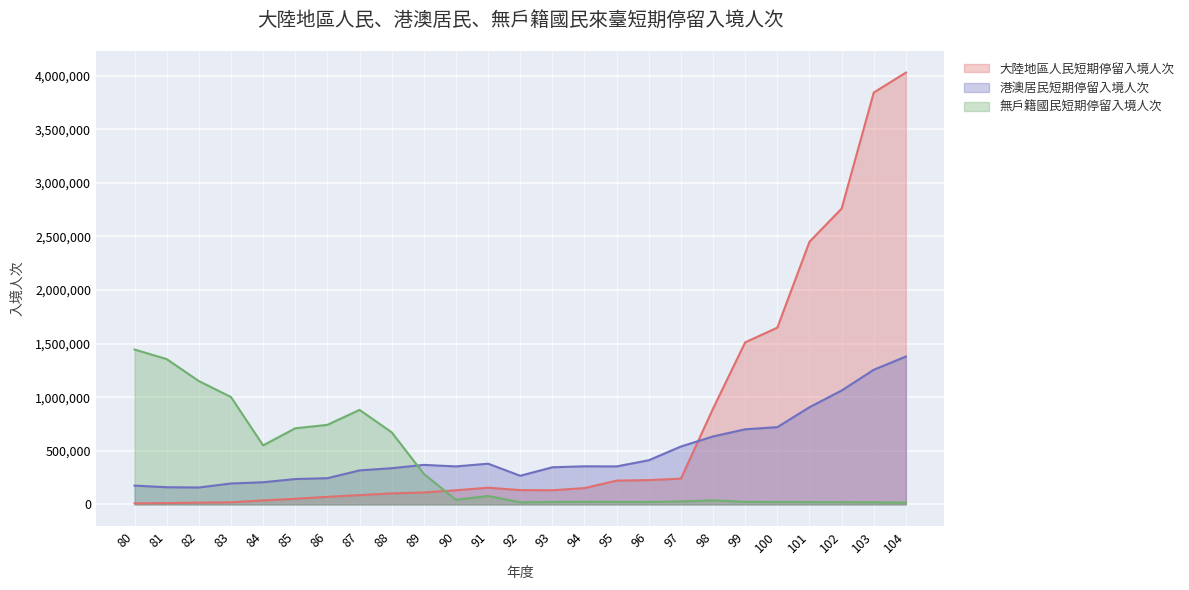

True or false: 港澳居民短期停留入境人次 and 無戶籍國民短期停留入境人次 intersect in this chart.

True